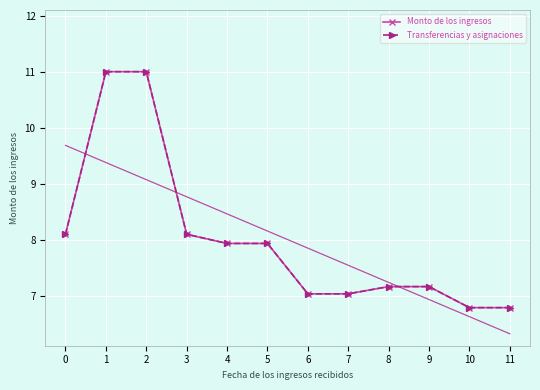

Where is Monto de los ingresos nearest to the value 8?

4